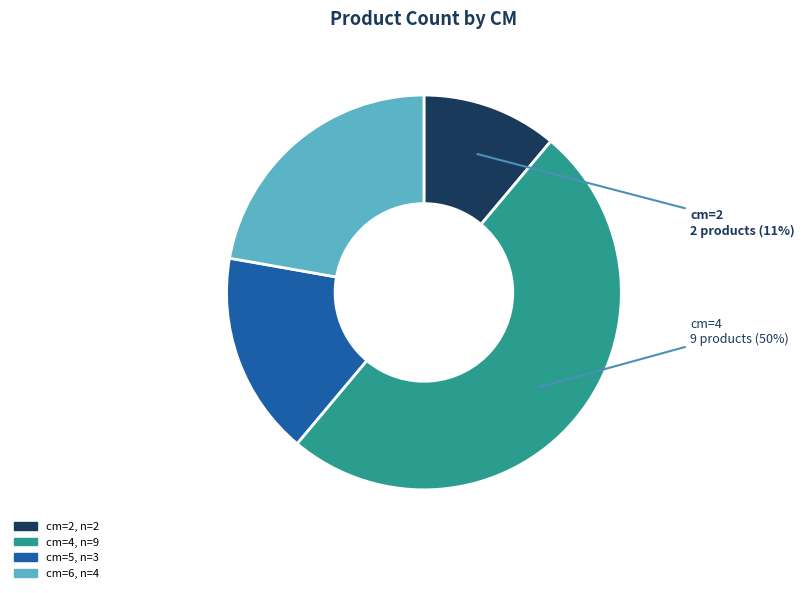

What is the smallest slice in the pie chart?

2